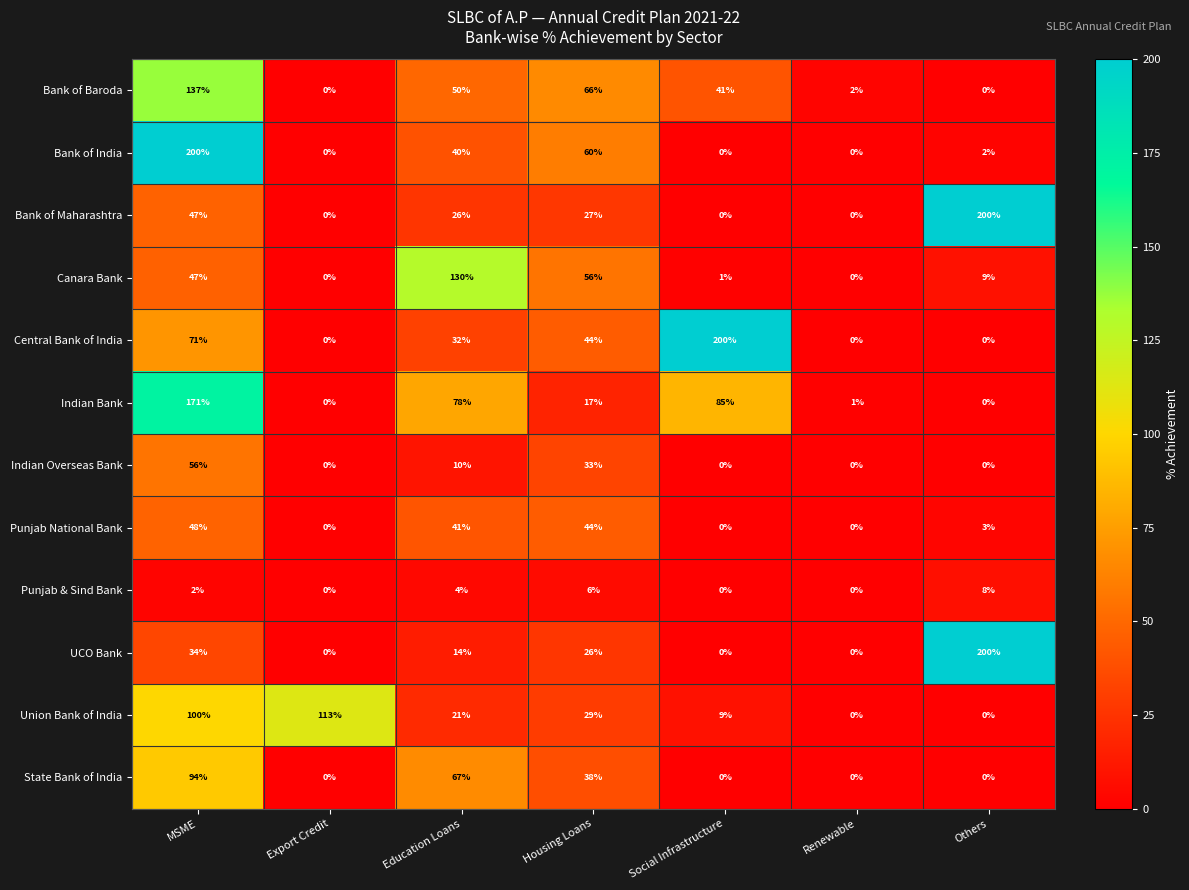

What is the maximum value for Bank of Maharashtra?

200